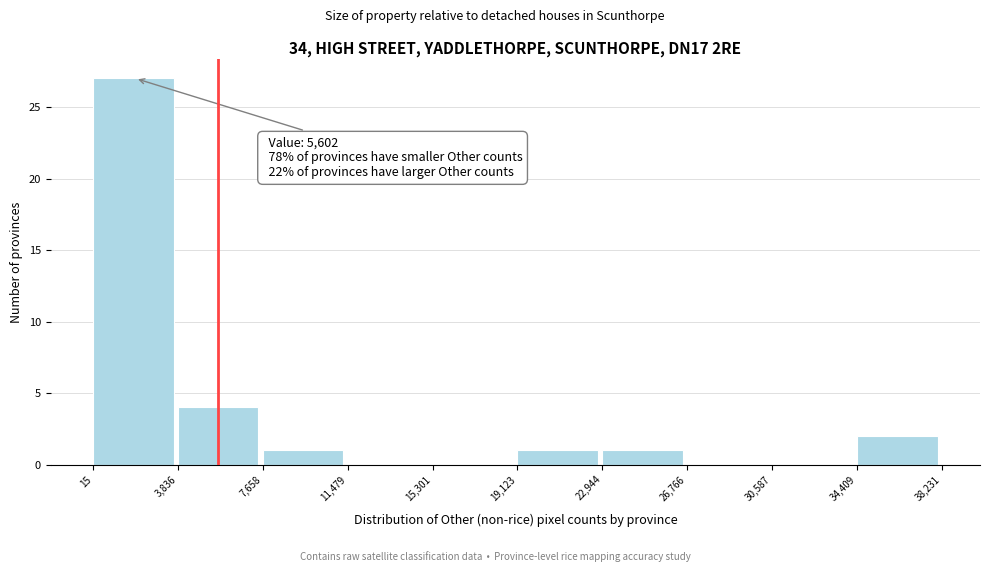

Over which range of the x-axis is the bar tallest?

15 to 3,836